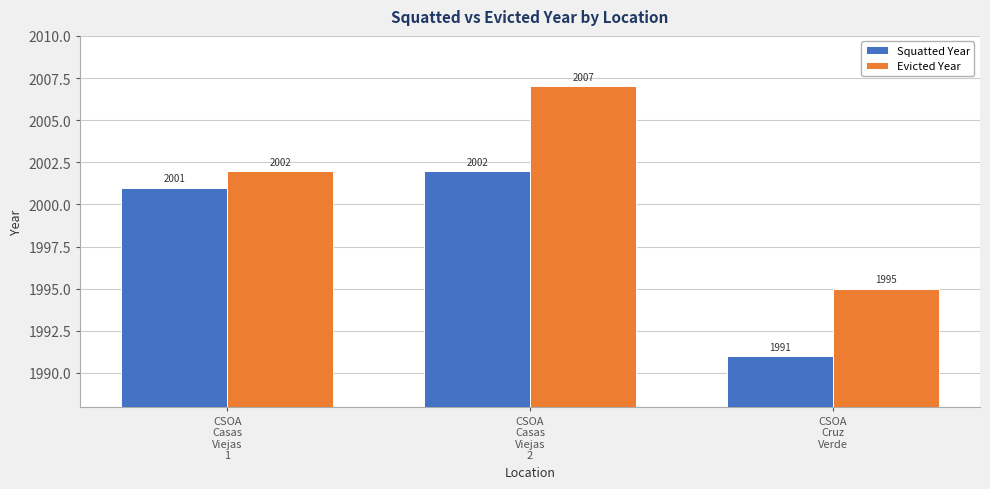

Rank the series by their average value, from lowest to highest.

Squatted Year, Evicted Year